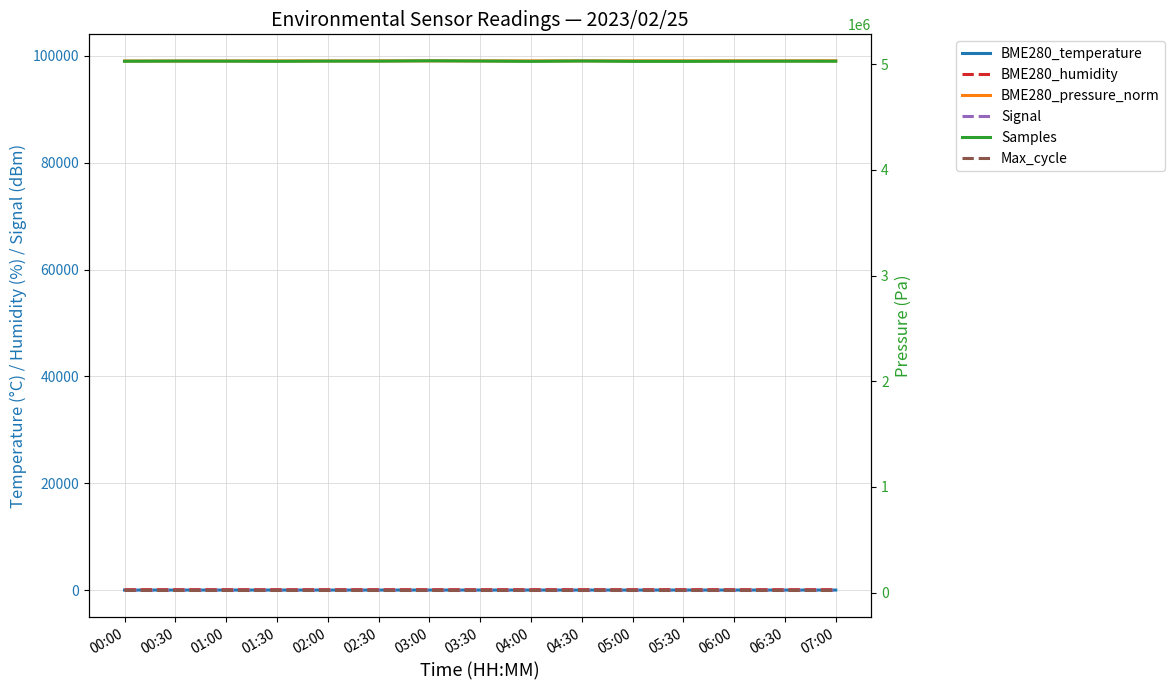

The BME280_temperature series shows 5.9 at 07:00. True or false?

False